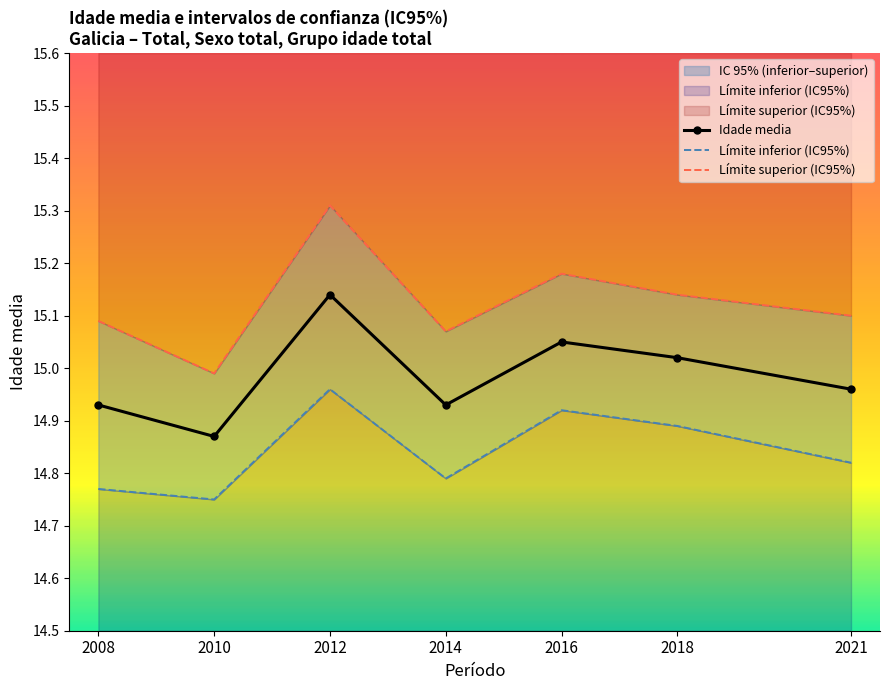

Where is the first local maximum for Límite superior (IC95%)?

2012